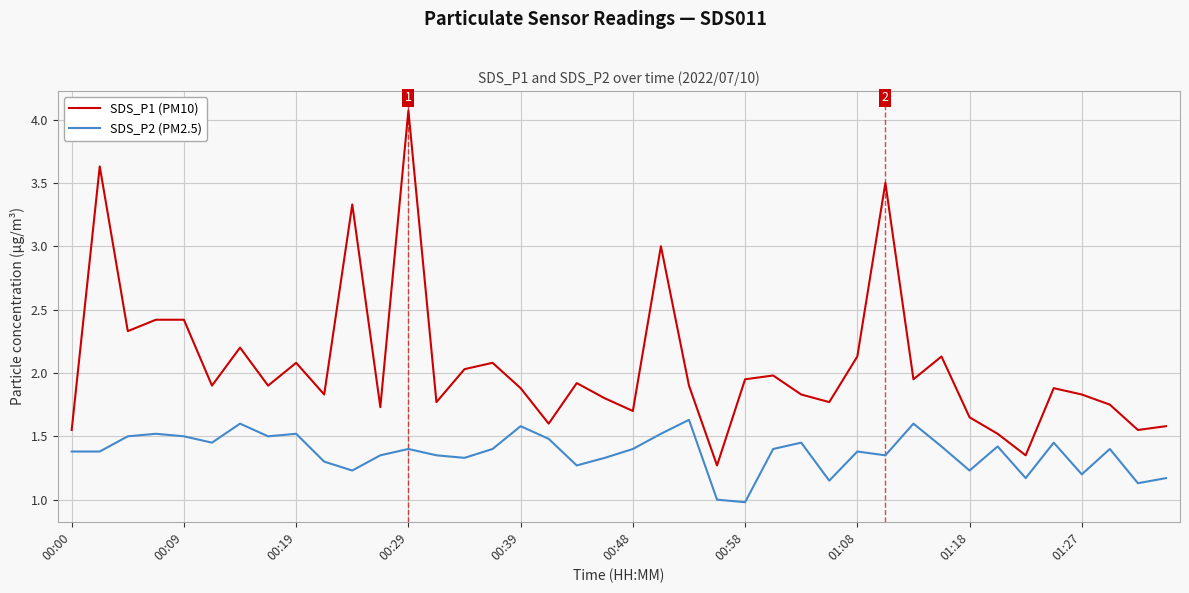

Which series has the largest total across all categories?

SDS_P1 (PM10)